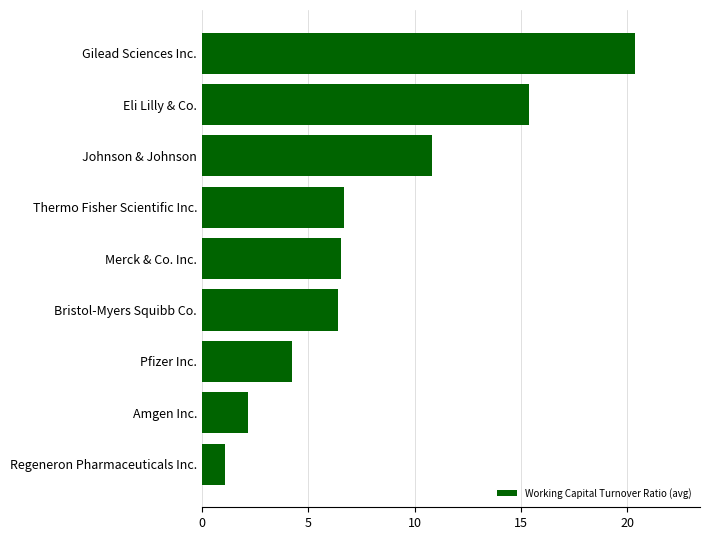

What is the ratio of the value at Regeneron Pharmaceuticals Inc. to the value at Pfizer Inc.?

0.3